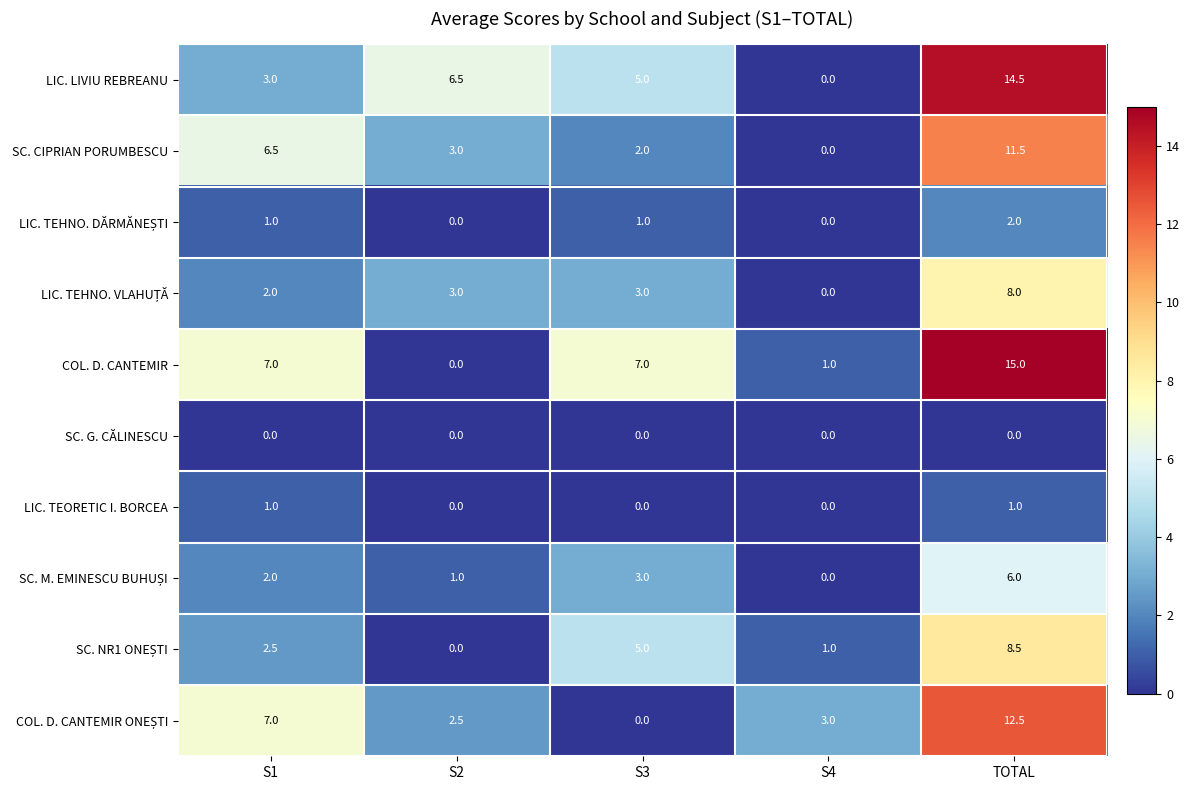

How many values in SC. CIPRIAN PORUMBESCU are above zero?

4